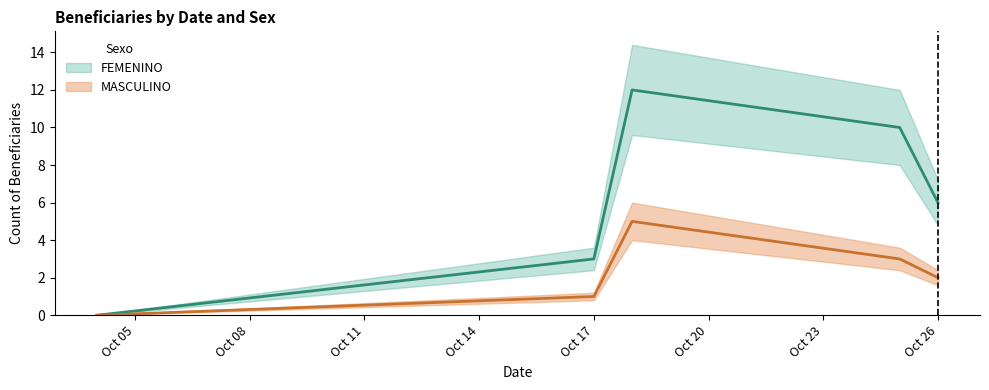

List the series in order of their peak value, highest first.

FEMENINO, MASCULINO